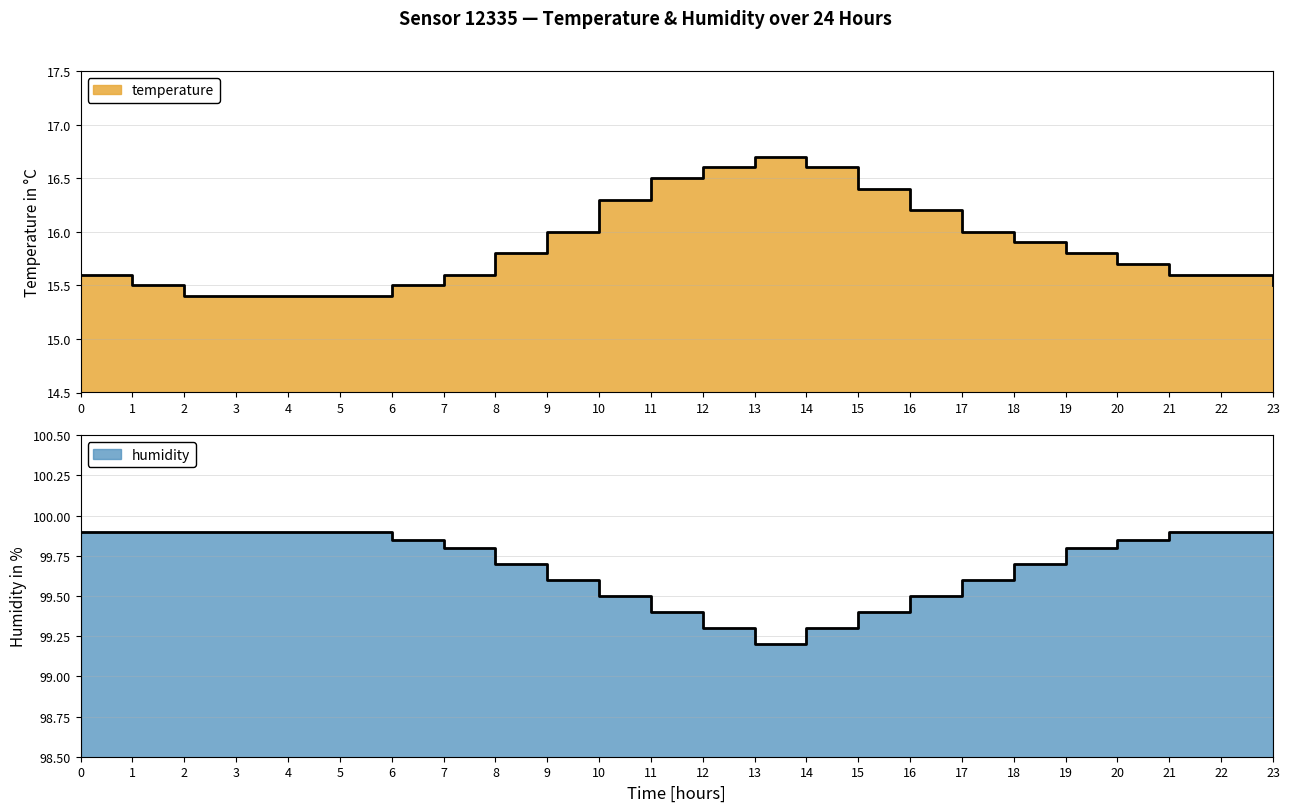

True or false: humidity and temperature intersect in this chart.

False